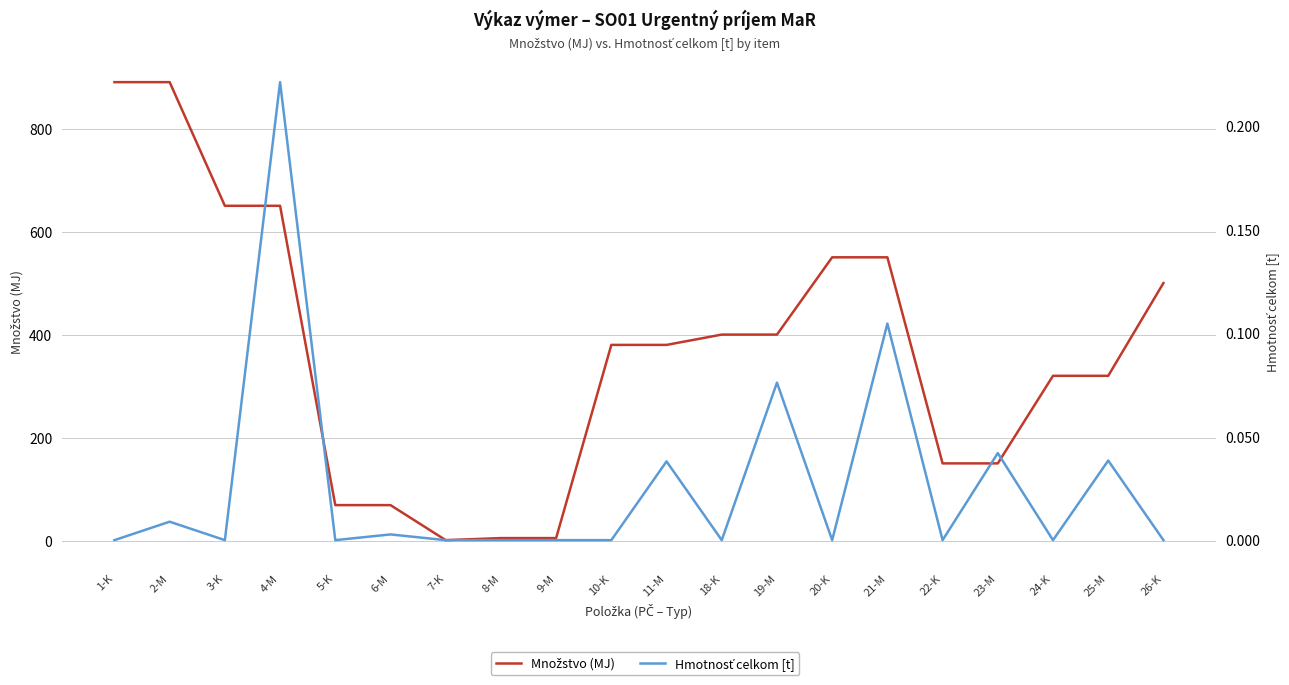

Rank the series by their maximum value, from highest to lowest.

Množstvo (MJ), Hmotnosť celkom [t]